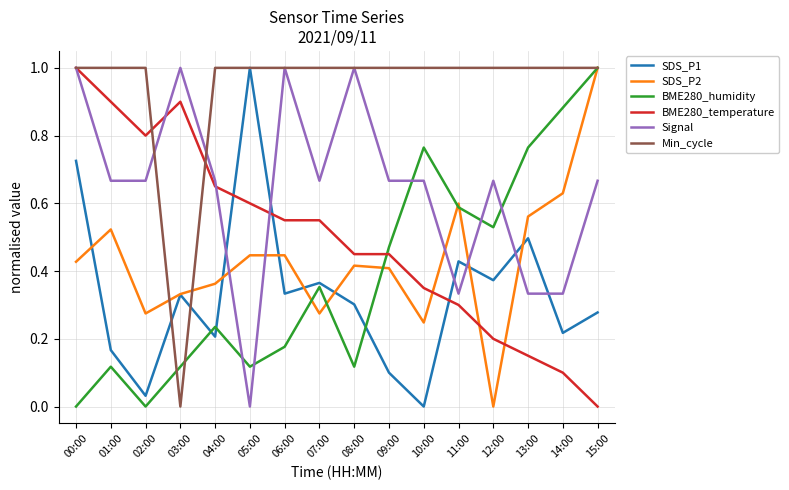

How many interior local peaks does the SDS_P1 series have?

5